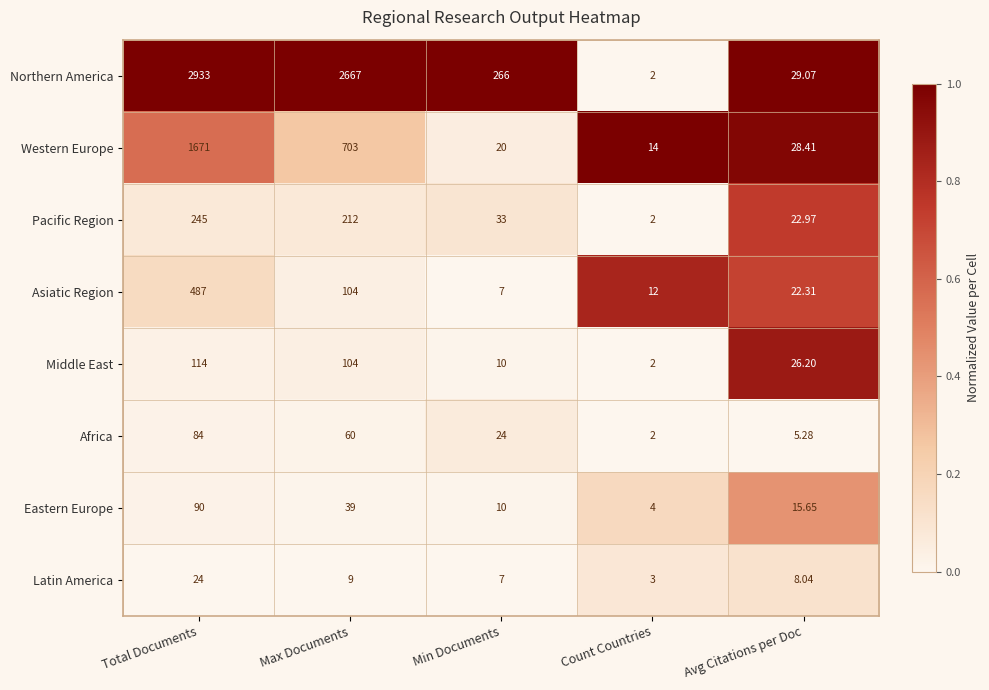

Which category has the lowest value in the Asiatic Region series?

Min Documents